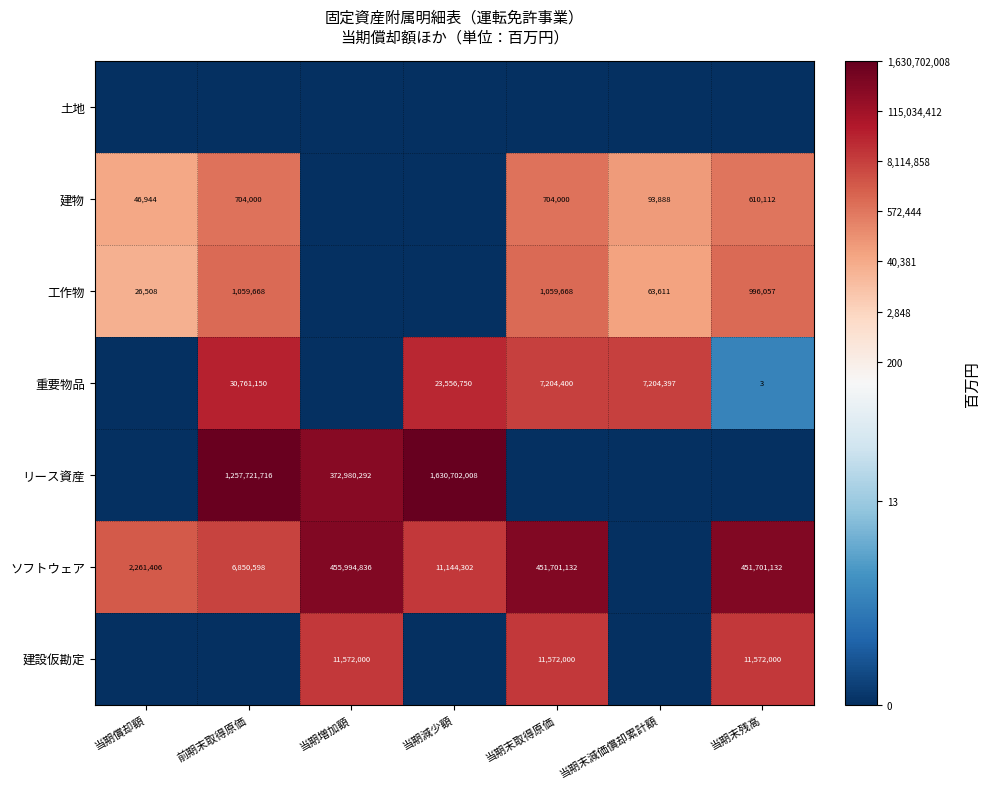

Is it true that 重要物品 equals 7204397 at 当期末減価償却累計額?

True